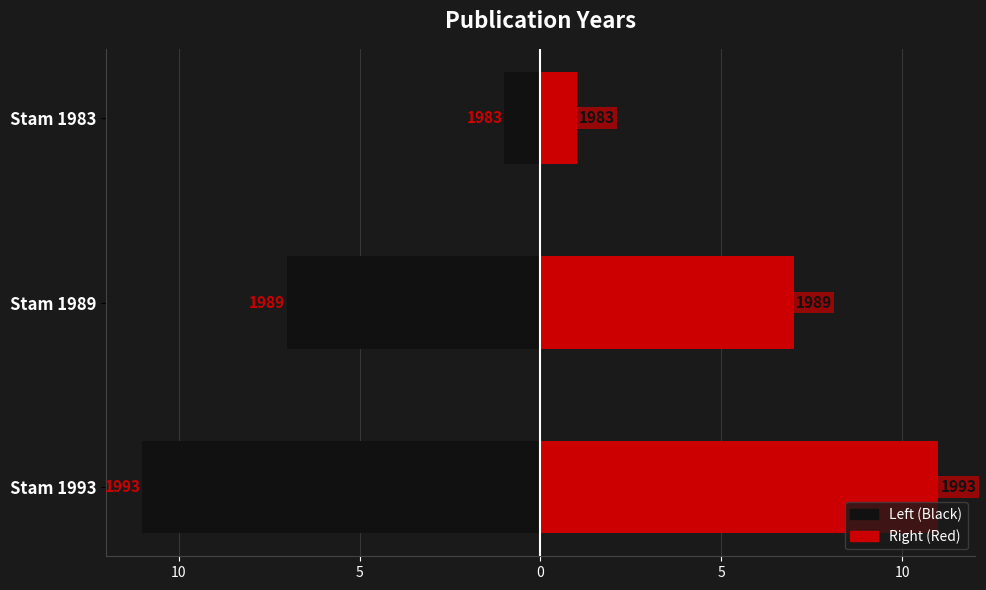

How many bars are there in total?

6